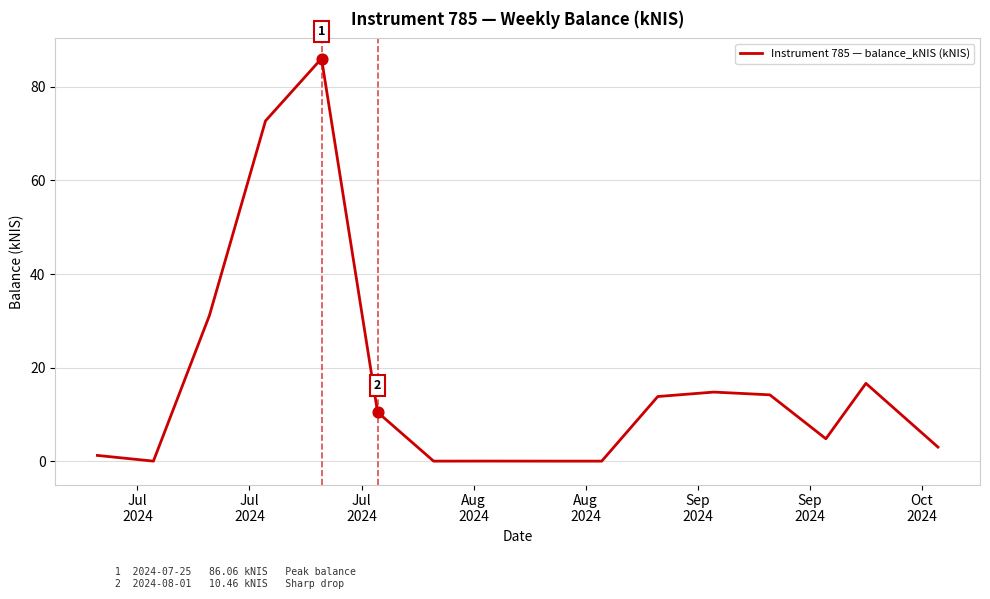

What is the greatest value displayed?

86.1